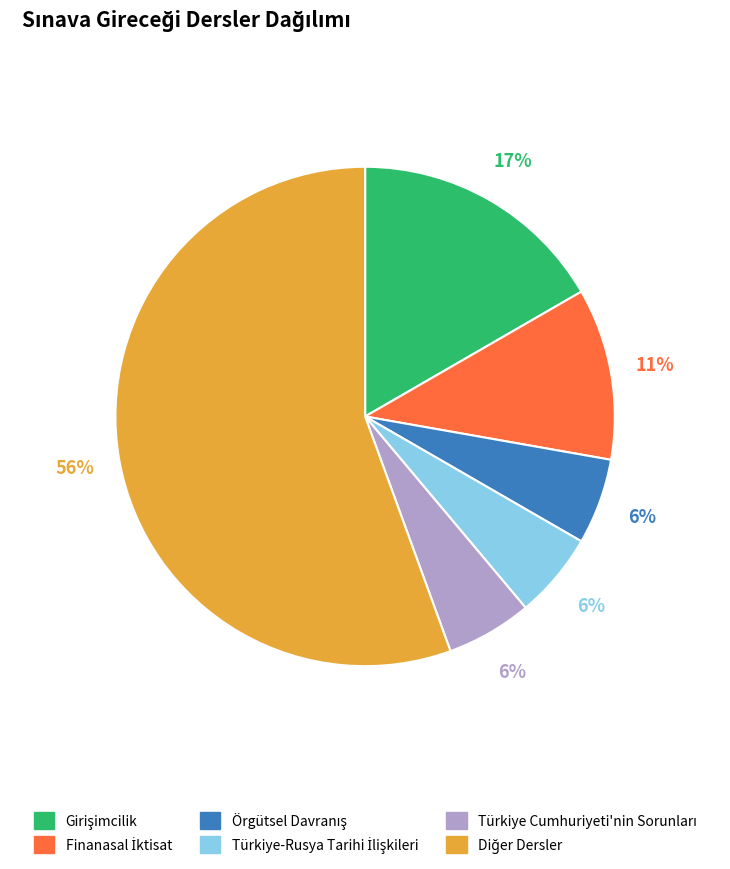

Does any single category account for the majority?

Yes